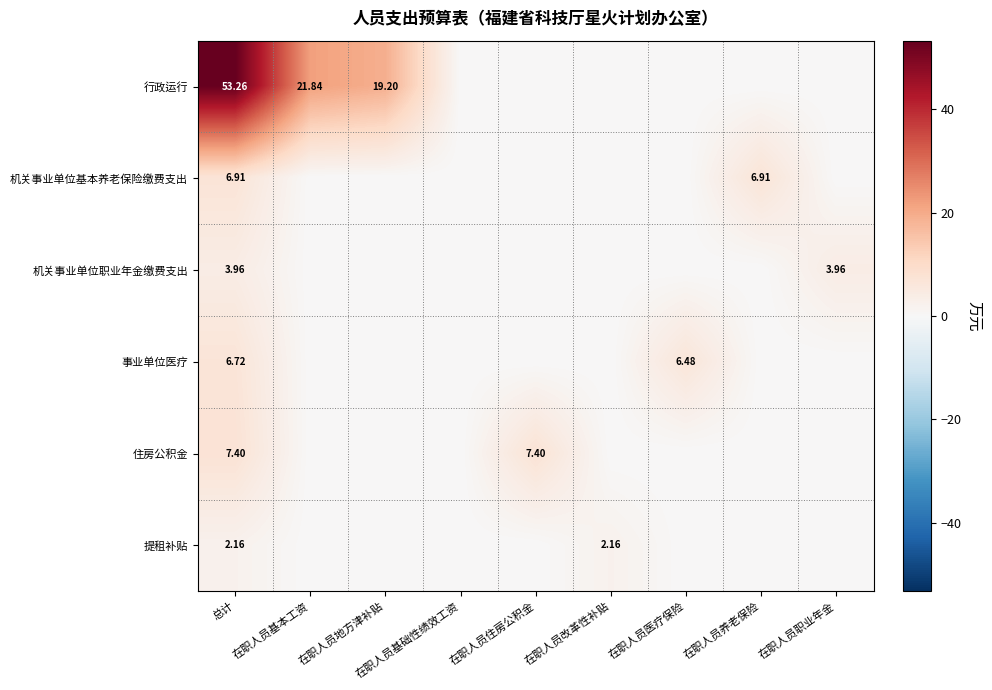

Which series has the widest spread of values?

行政运行